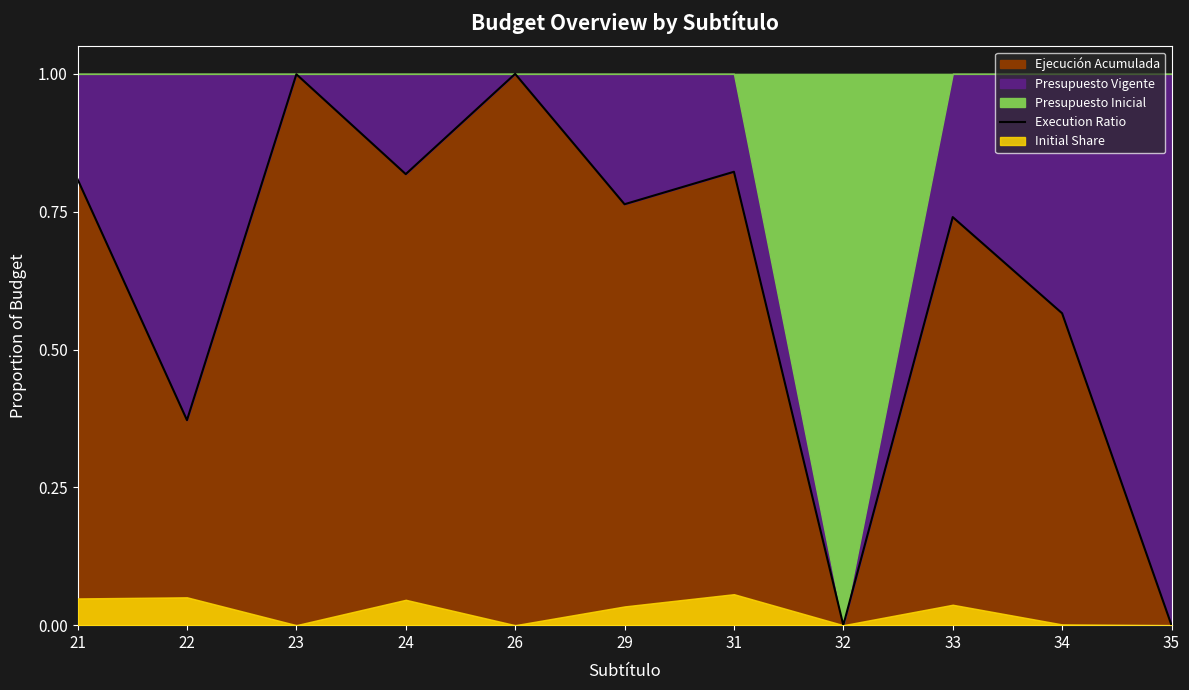

True or false: the data shows 0.7 at 33.

True